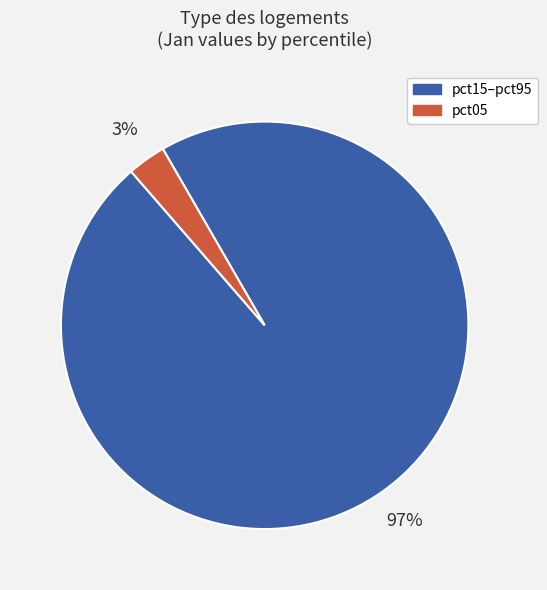

To the nearest percent, what is the average slice percentage?

50%